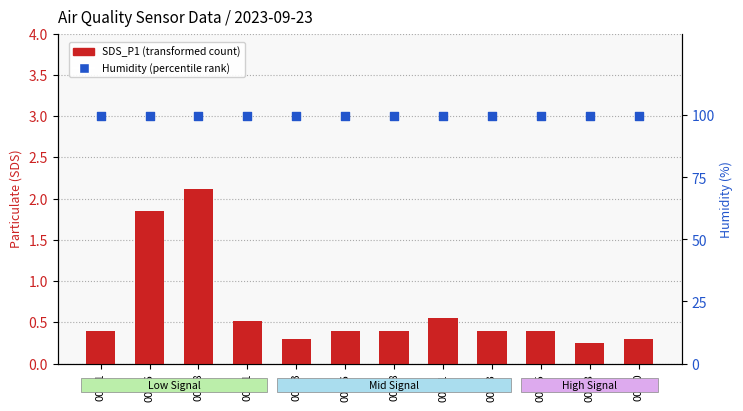

Which series reaches the minimum Y coordinate?

SDS_P1 (transformed count)